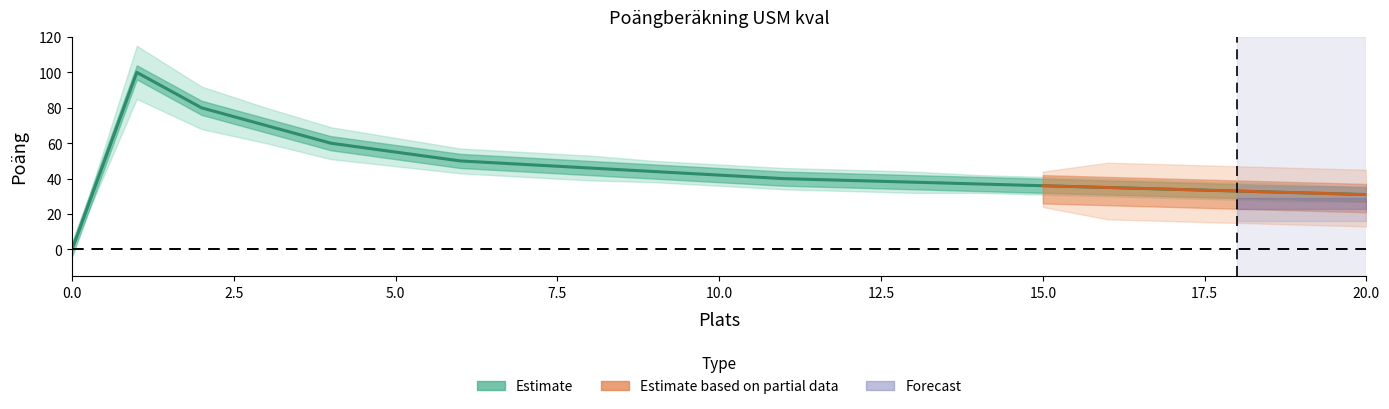

What is the value of the 10th point from the left?

44